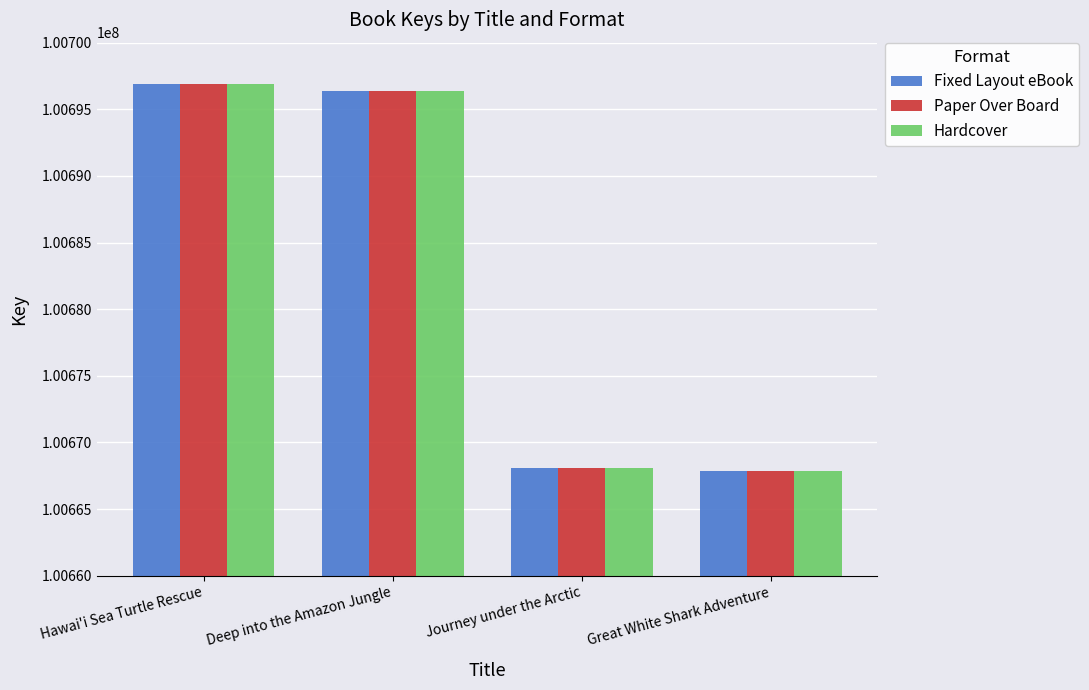

What is the sum of the Fixed Layout eBook values at Journey under the Arctic and Great White Shark Adventure?

201335924